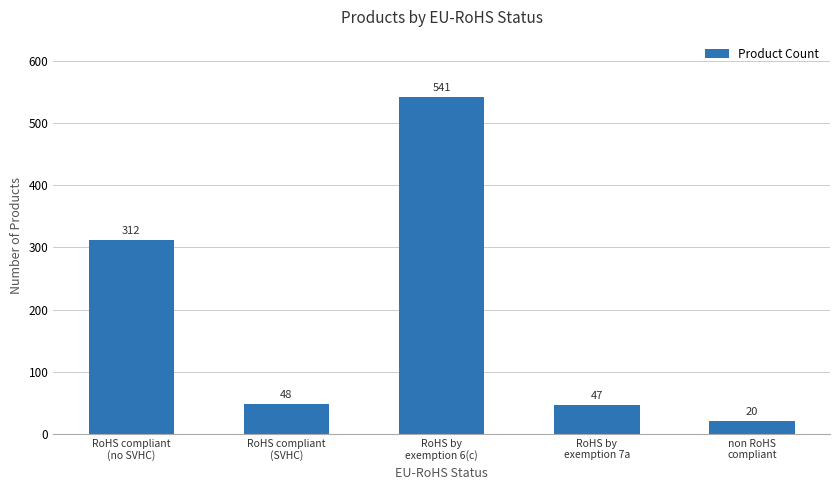

What is the sum of all values?

968